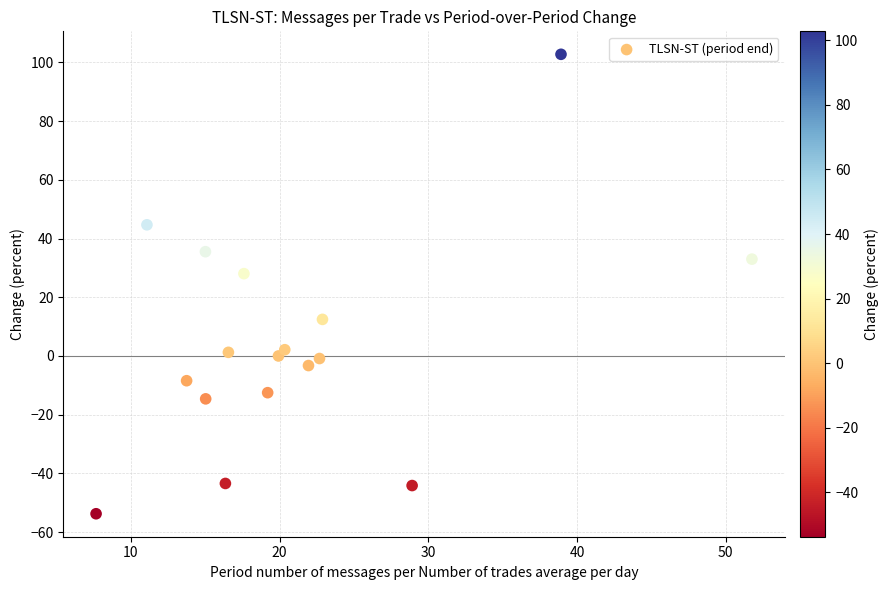

What is the range of Y values (max minus min)?

156.5